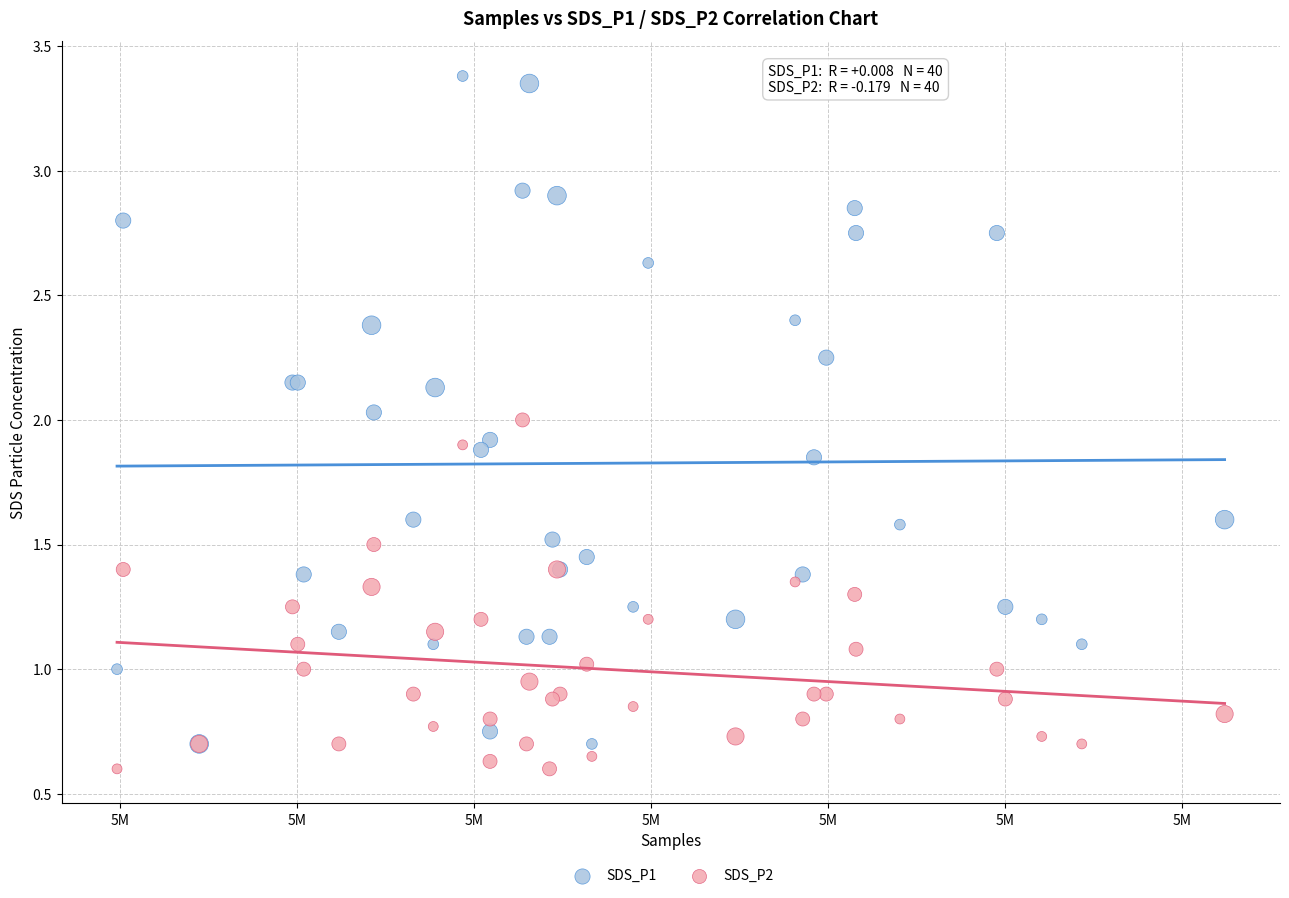

Which series reaches the maximum Y coordinate?

SDS_P1